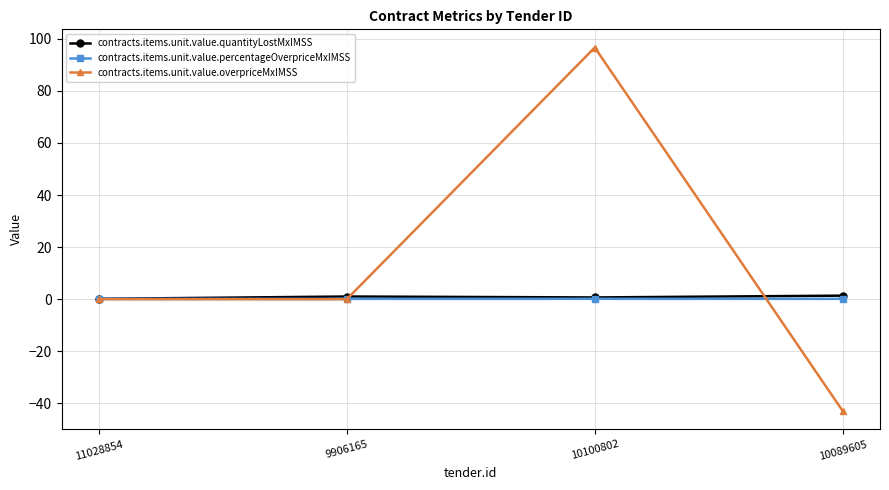

At which category does contracts.items.unit.value.overpriceMxIMSS reach its first local peak?

10100802